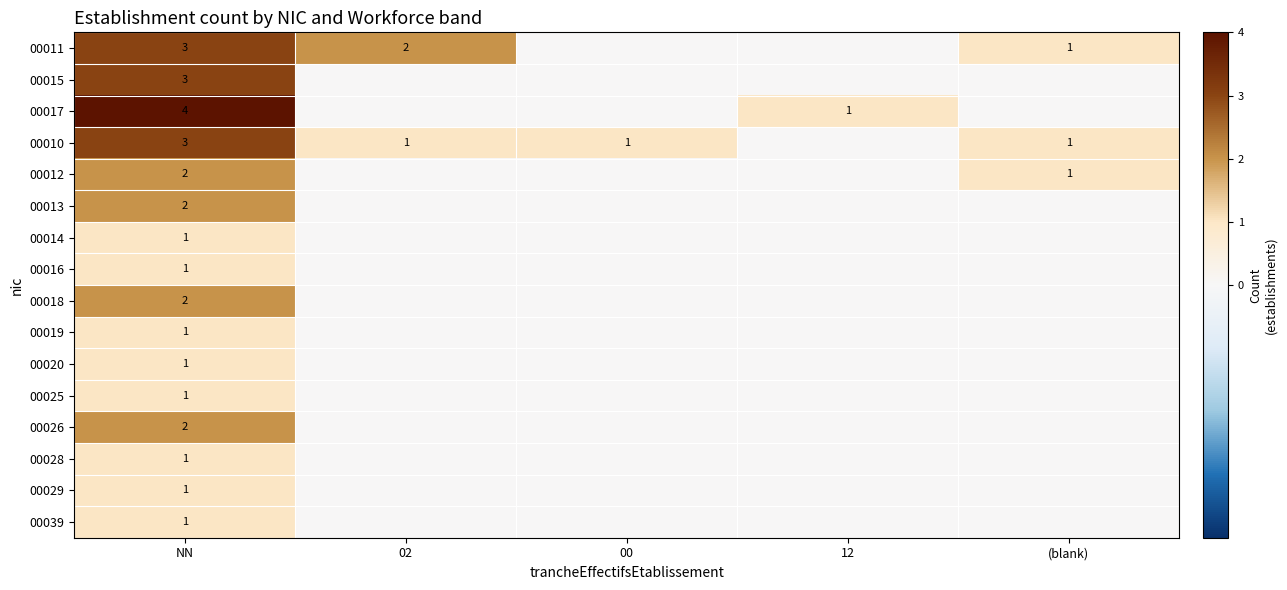

True or false: 00016 has a value of 1 at NN.

True